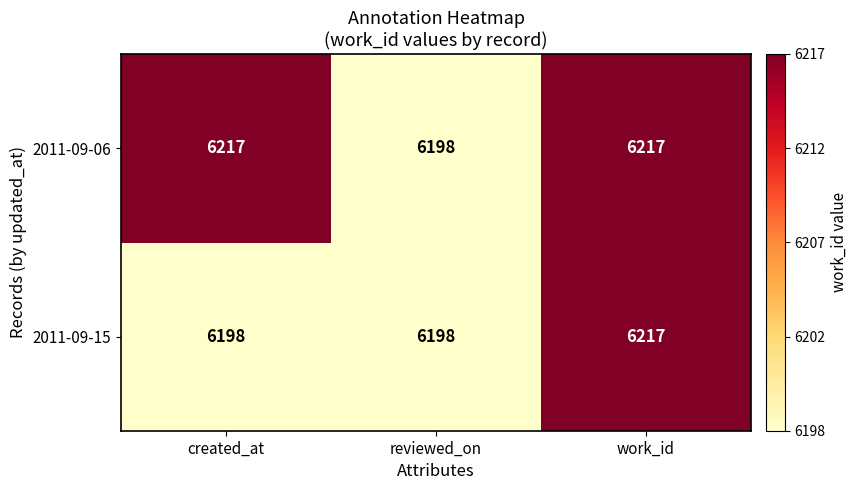

What is the difference between the highest and lowest values at created_at?

19